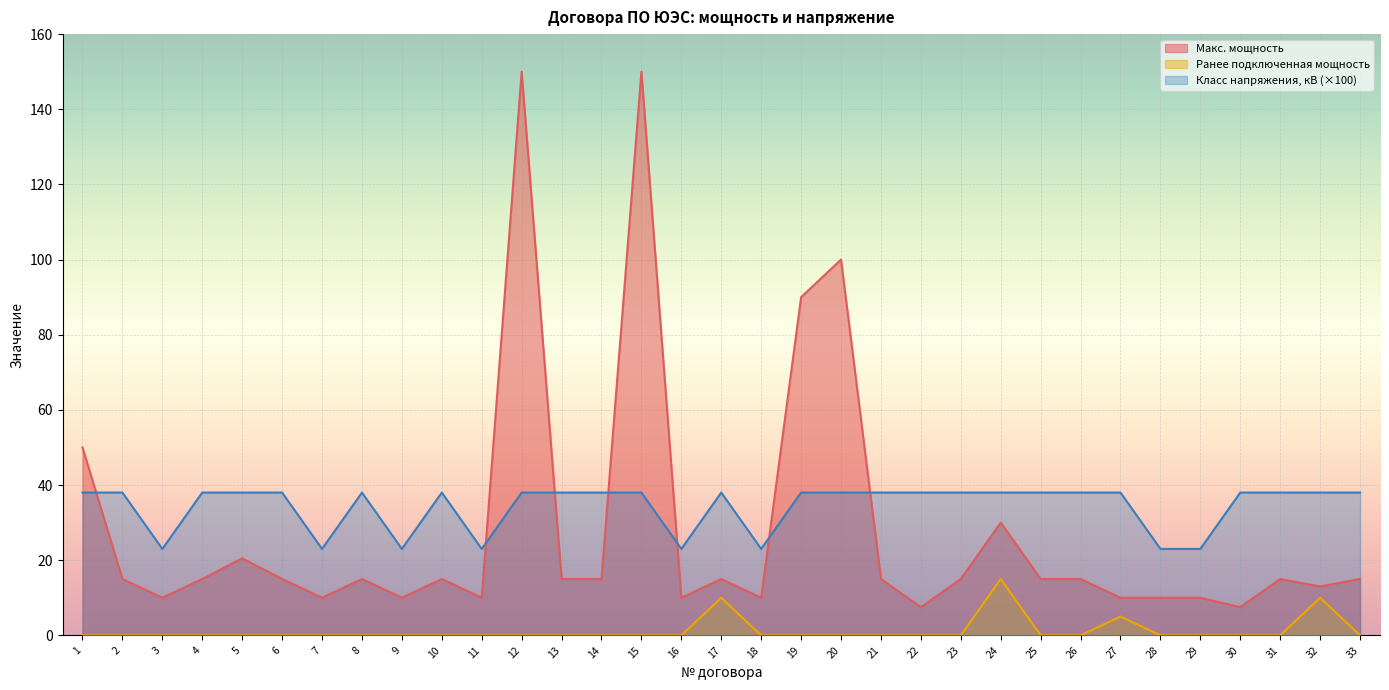

What is the spread (max minus min) of values at 8?

38.0